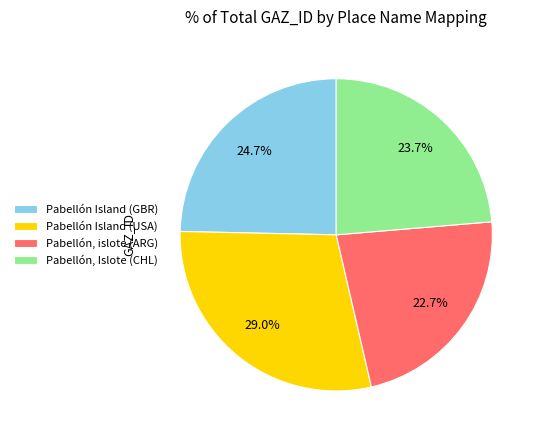

To the nearest percent, what is the difference between the largest and smallest slice percentages?

6%